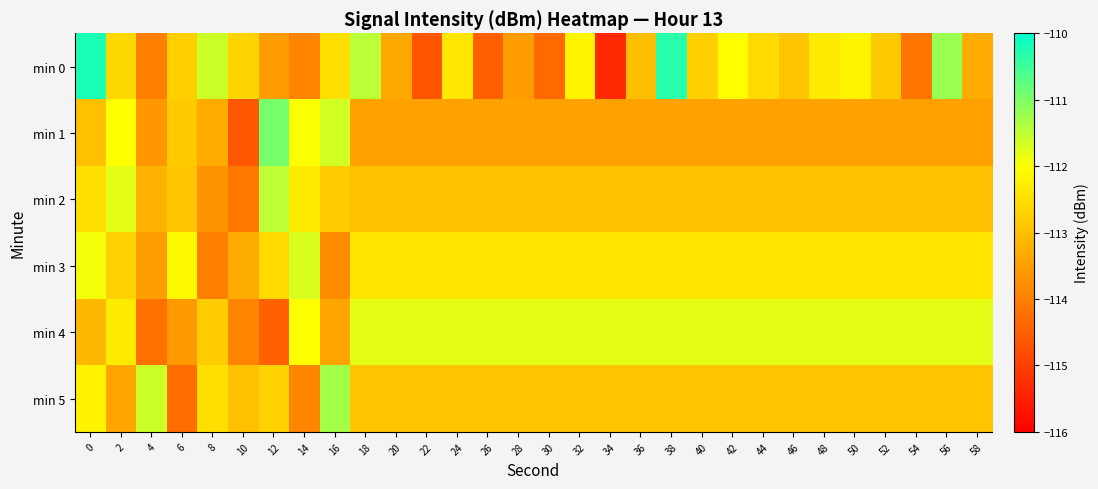

Between 44 and 32, which is larger?

32